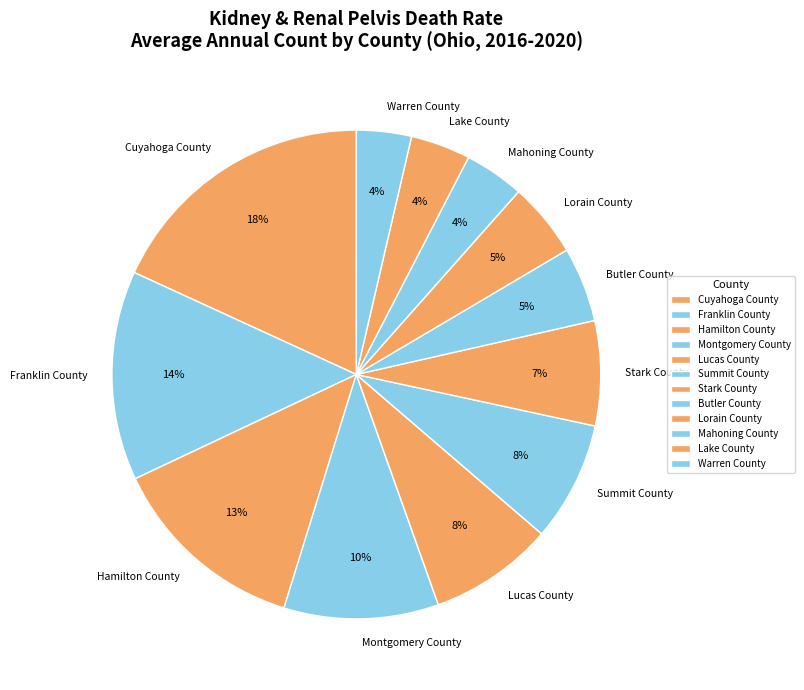

What is the ratio of the value at Lorain County to the value at Butler County?

1.0